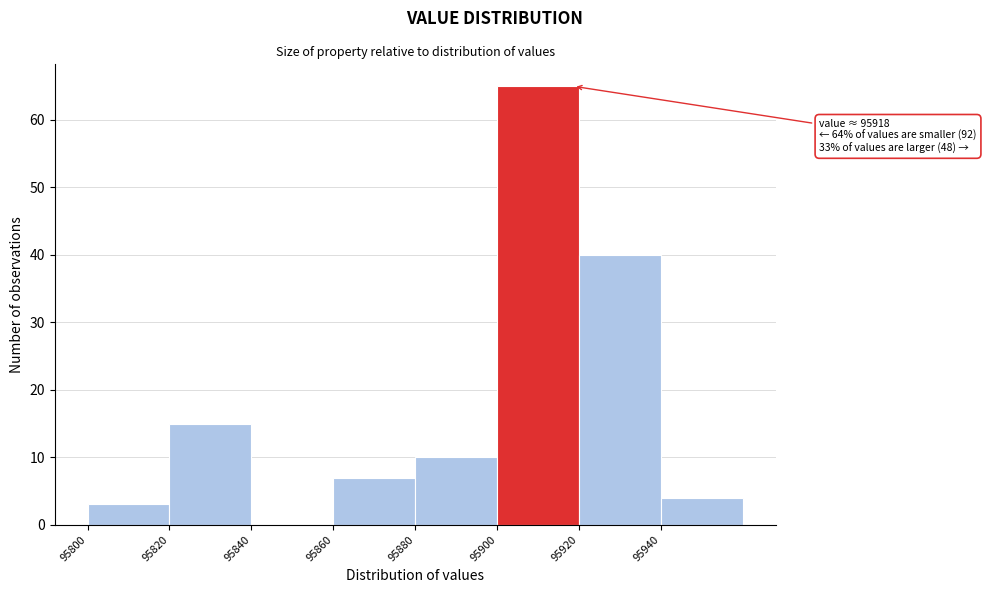

Which range on the x-axis has the tallest bar?

95900 to 95920